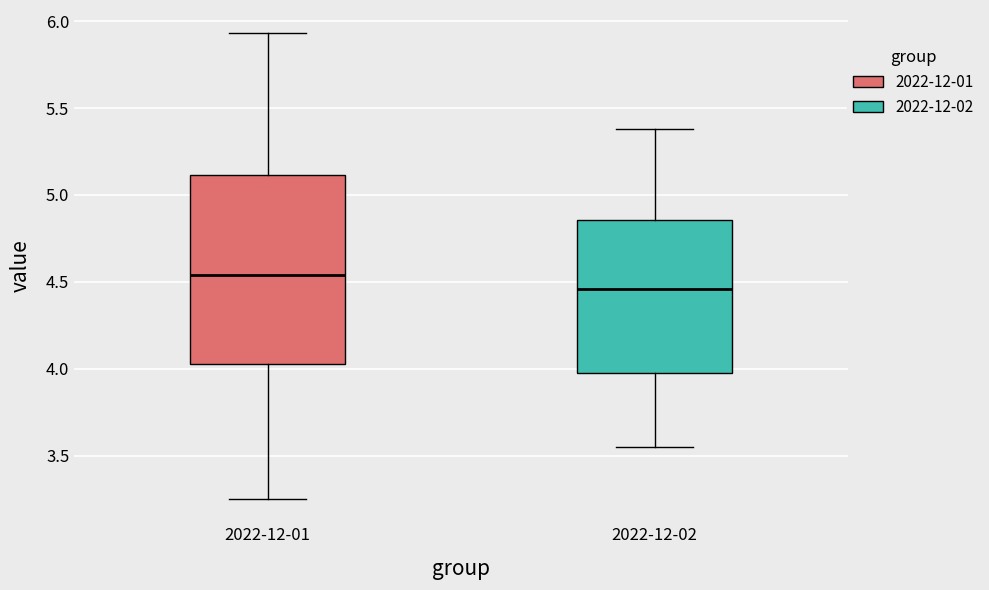

Which box has the highest median line?

2022-12-01